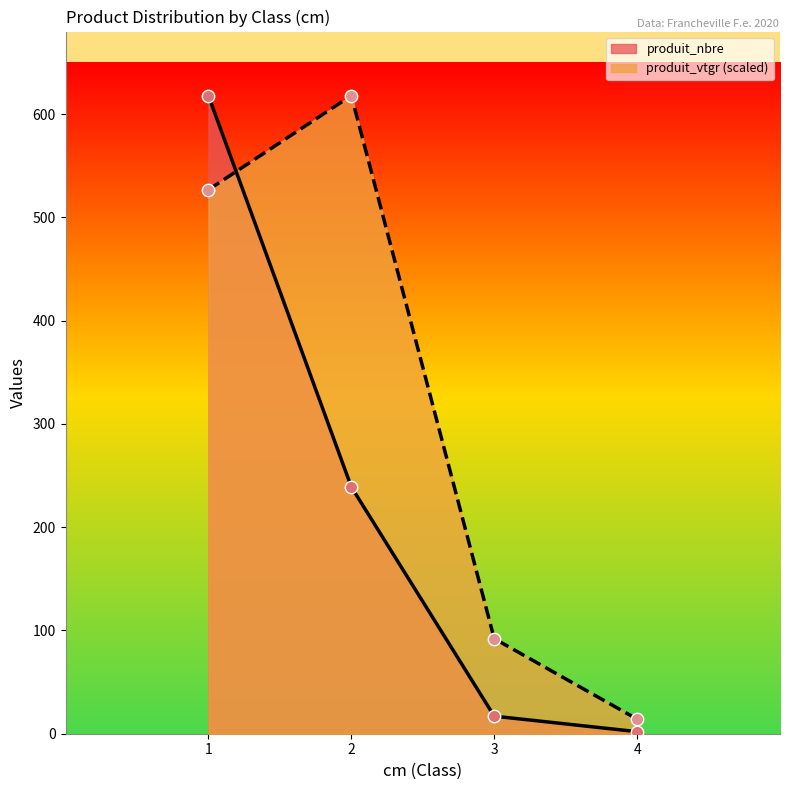

What are all the series names shown in the legend?

produit_nbre, produit_vtgr (scaled)